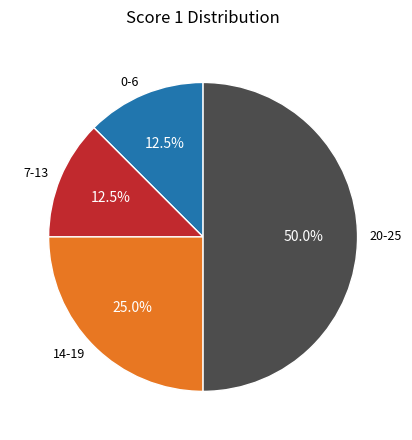

Which category has the biggest portion of the pie?

20-25